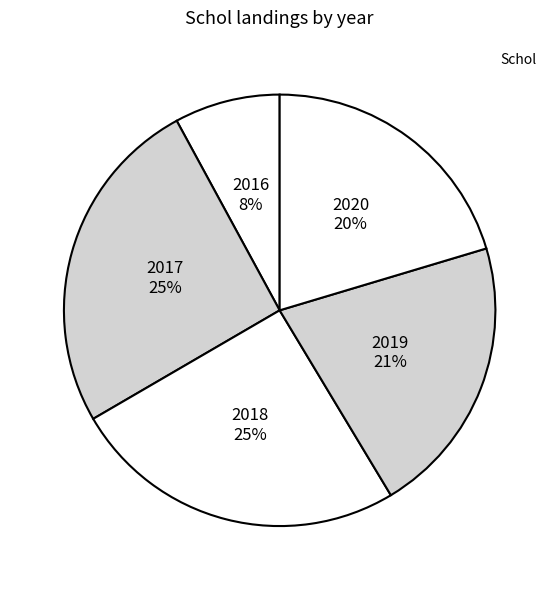

How many slices are in this pie chart?

5